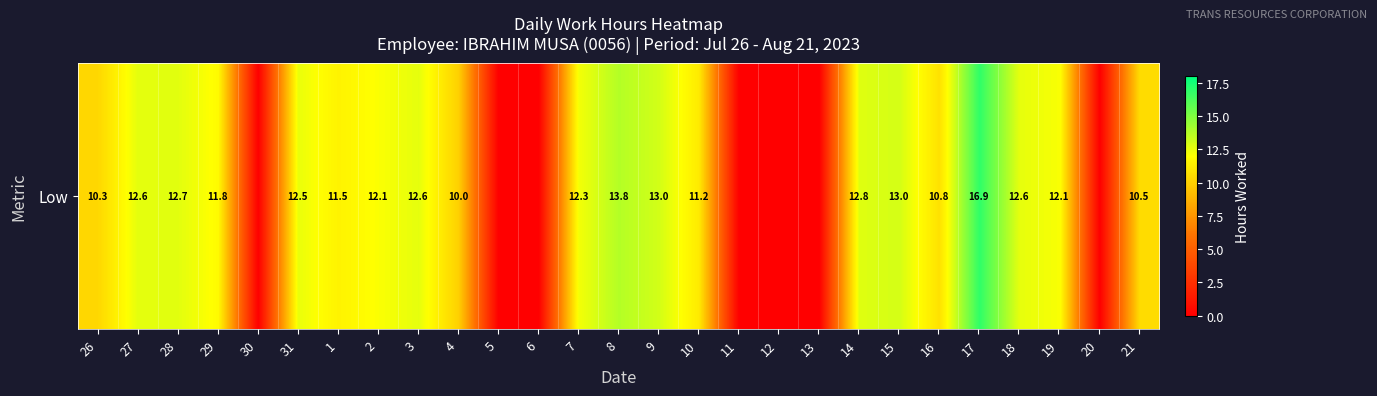

Between 6 and 9, which is larger?

9